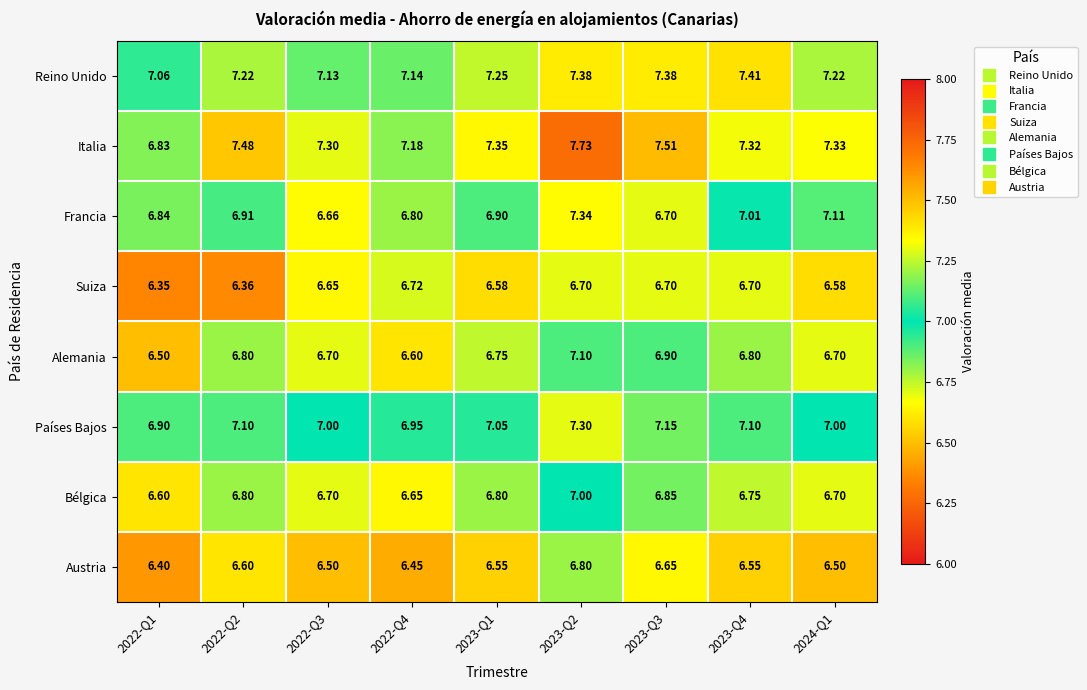

Which series changed the most between 2022-Q3 and 2023-Q3?

Reino Unido